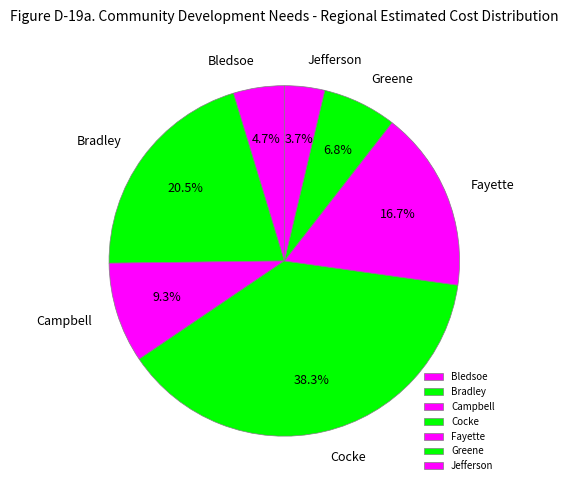

What is the largest slice in the pie chart?

Cocke